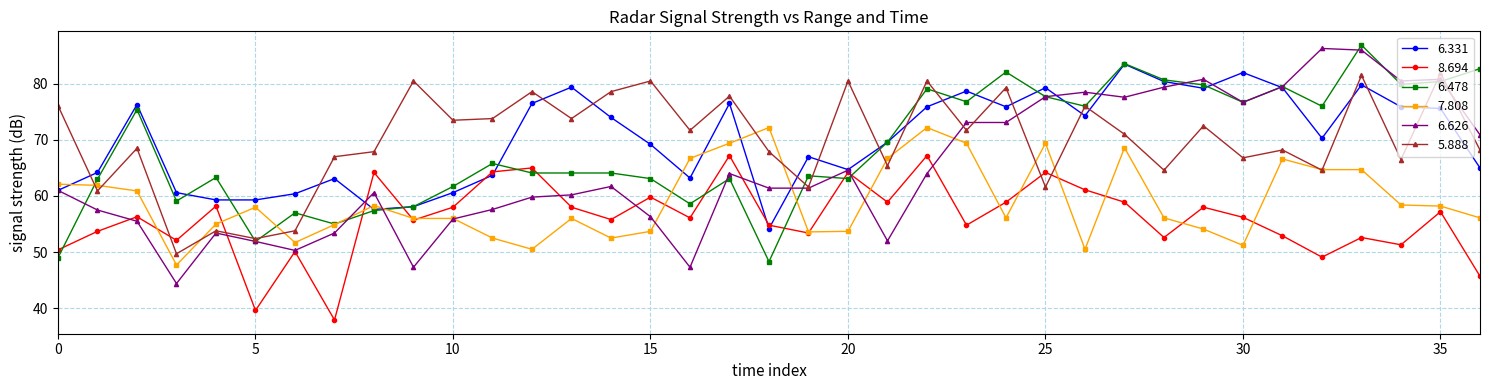

What is the value of the 6.478 point at the 34th from the left?

86.9